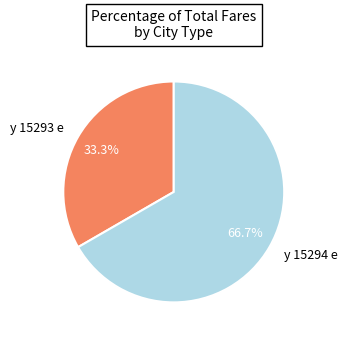

What is the ratio of the value at y 15294 e to the value at y 15293 e?

2.0